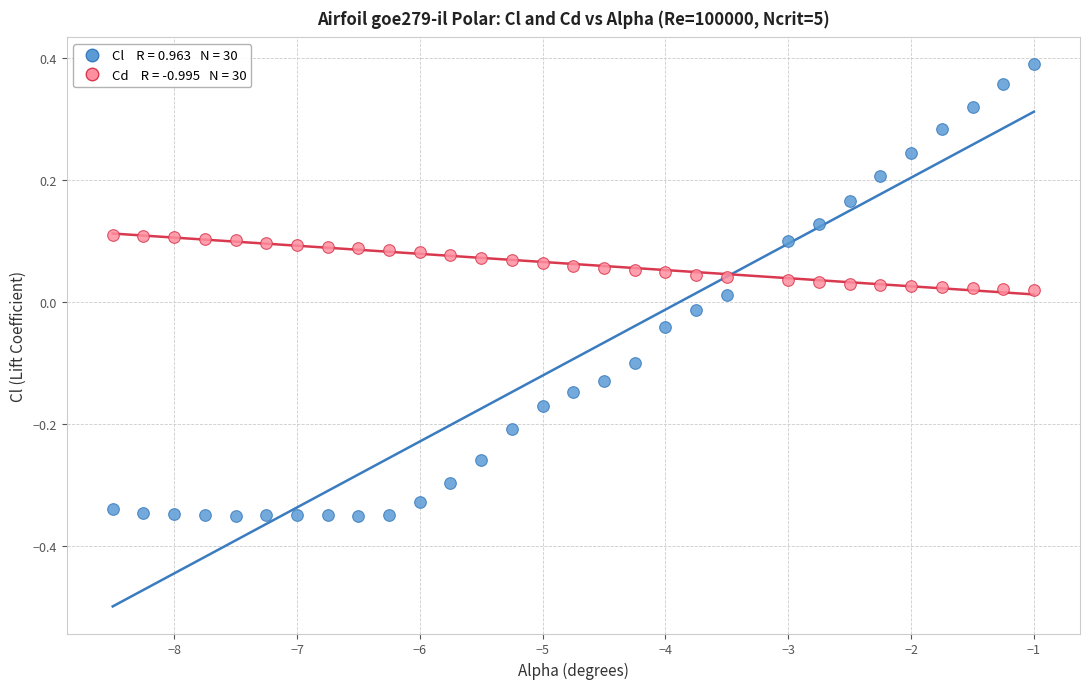

Across all data points, what is the range of X values (max minus min)?

7.5